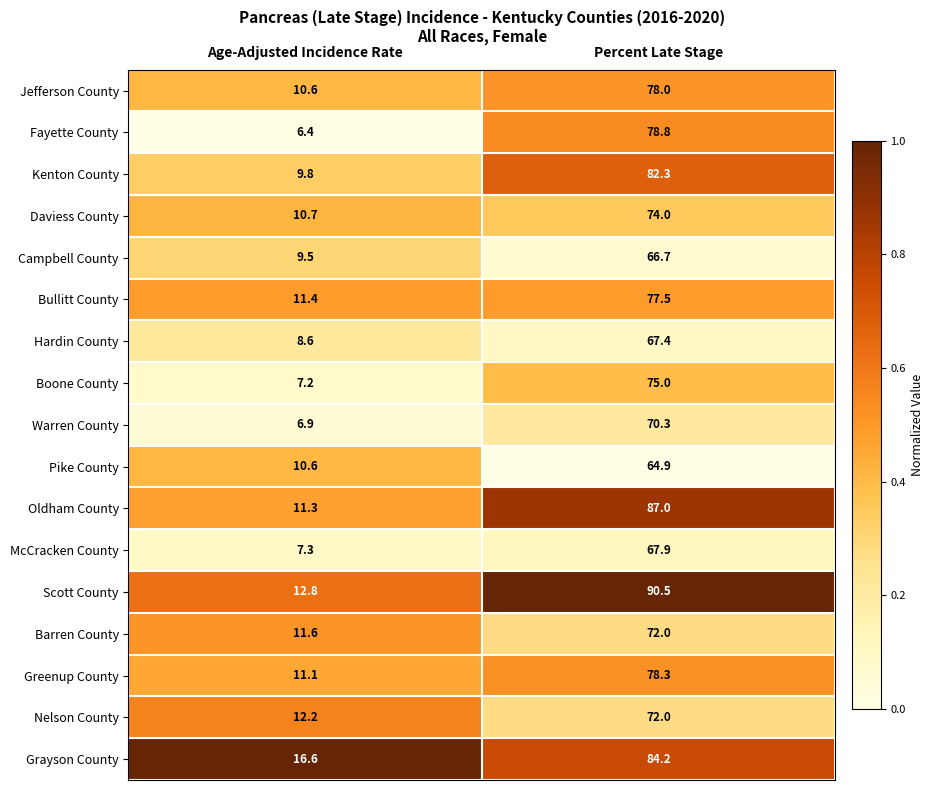

What is the difference between the McCracken County values at Age-Adjusted Incidence Rate and Percent Late Stage?

60.6